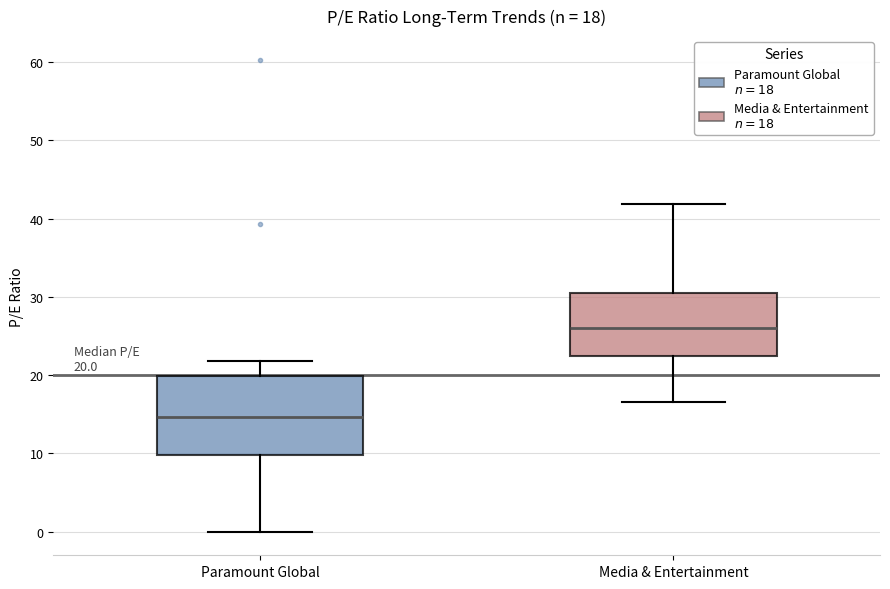

Comparing the boxes themselves (not the whiskers), which one is the tallest?

Paramount Global